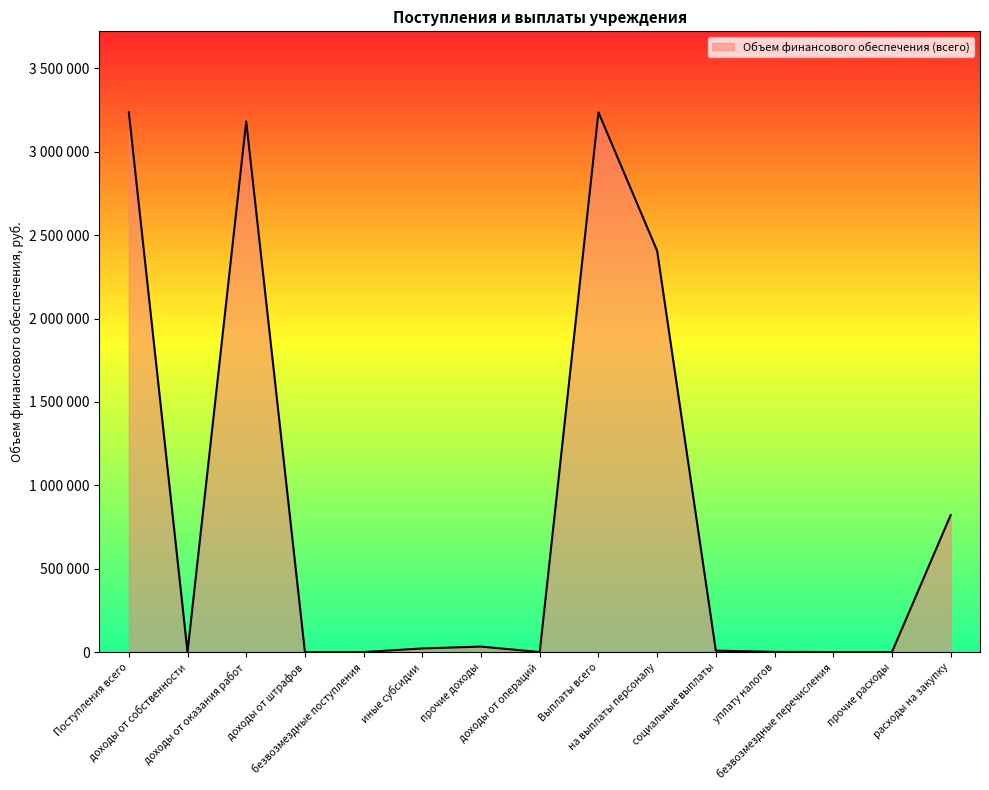

Does the chart display data point markers on the line(s)?

No